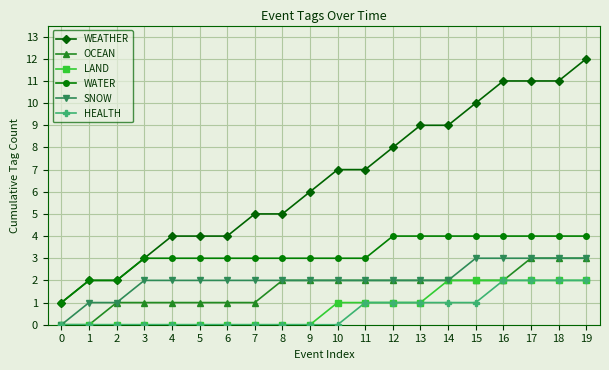

How many values in the LAND series are below 1?

10